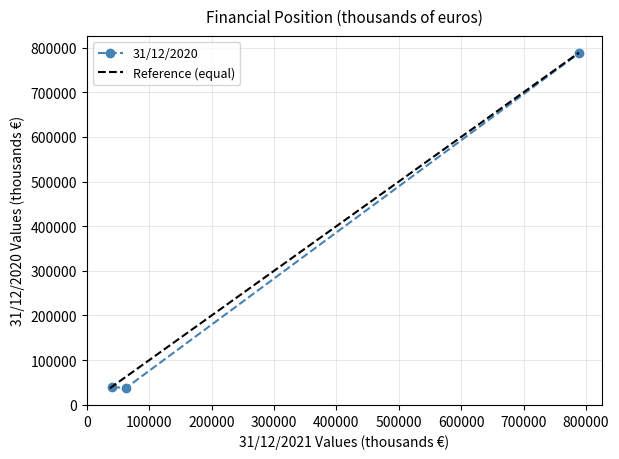

What is the ratio of the value at Non-current financial liabilities to the value at Current financial liabilities?

21.4